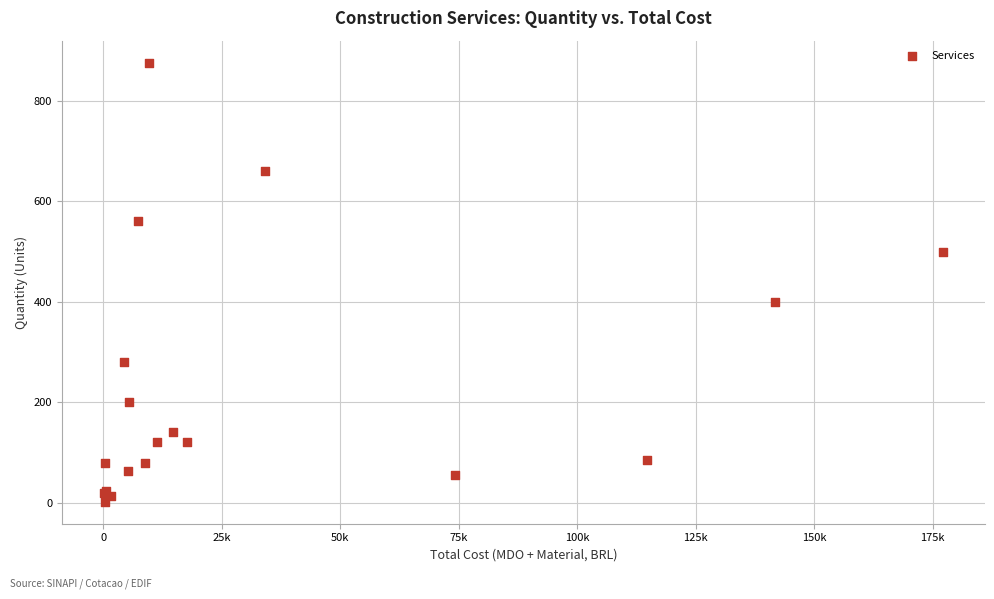

What Y value in the scatter plot is closest to 439?

400.0